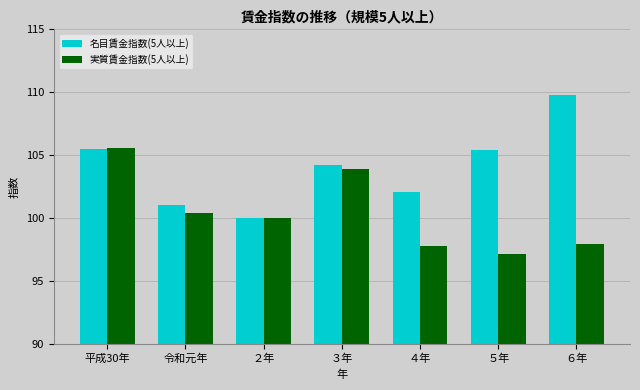

At which label does 実質賃金指数(5人以上) reach its peak?

平成30年